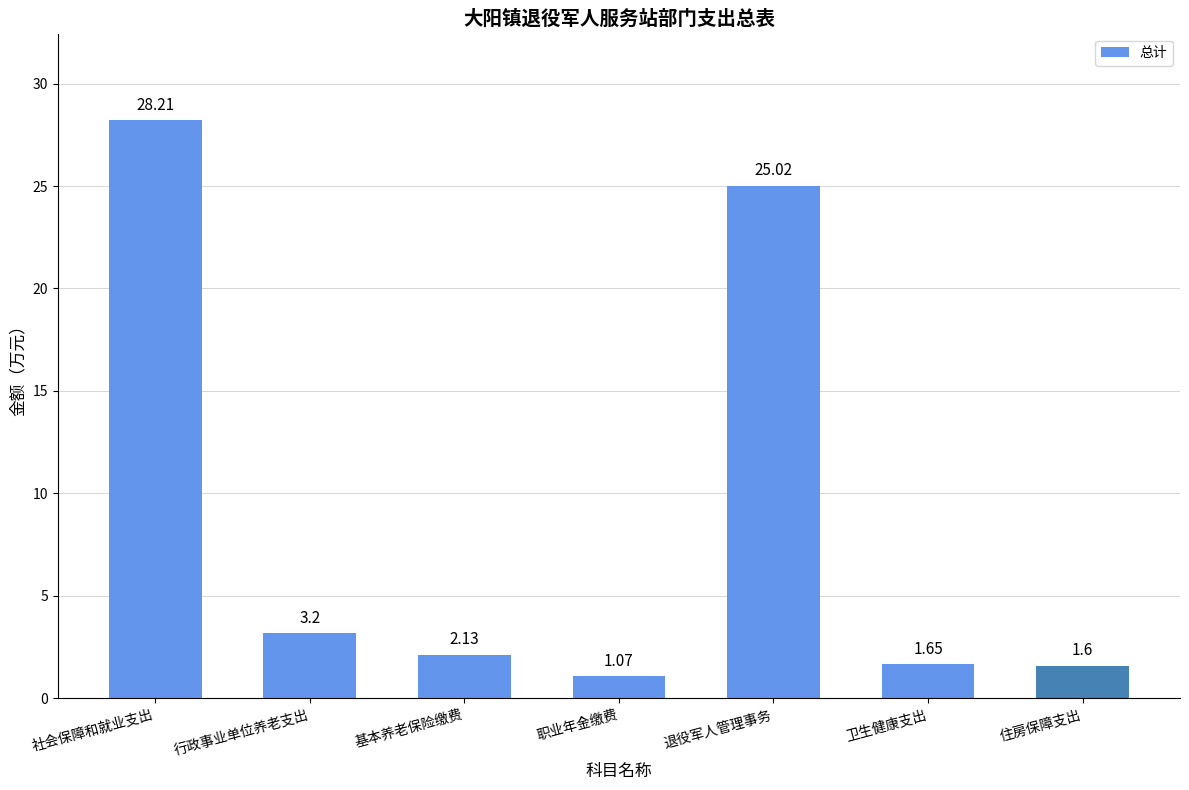

Rank the categories by value from highest to lowest.

社会保障和就业支出, 退役军人管理事务, 行政事业单位养老支出, 基本养老保险缴费, 卫生健康支出, 住房保障支出, 职业年金缴费